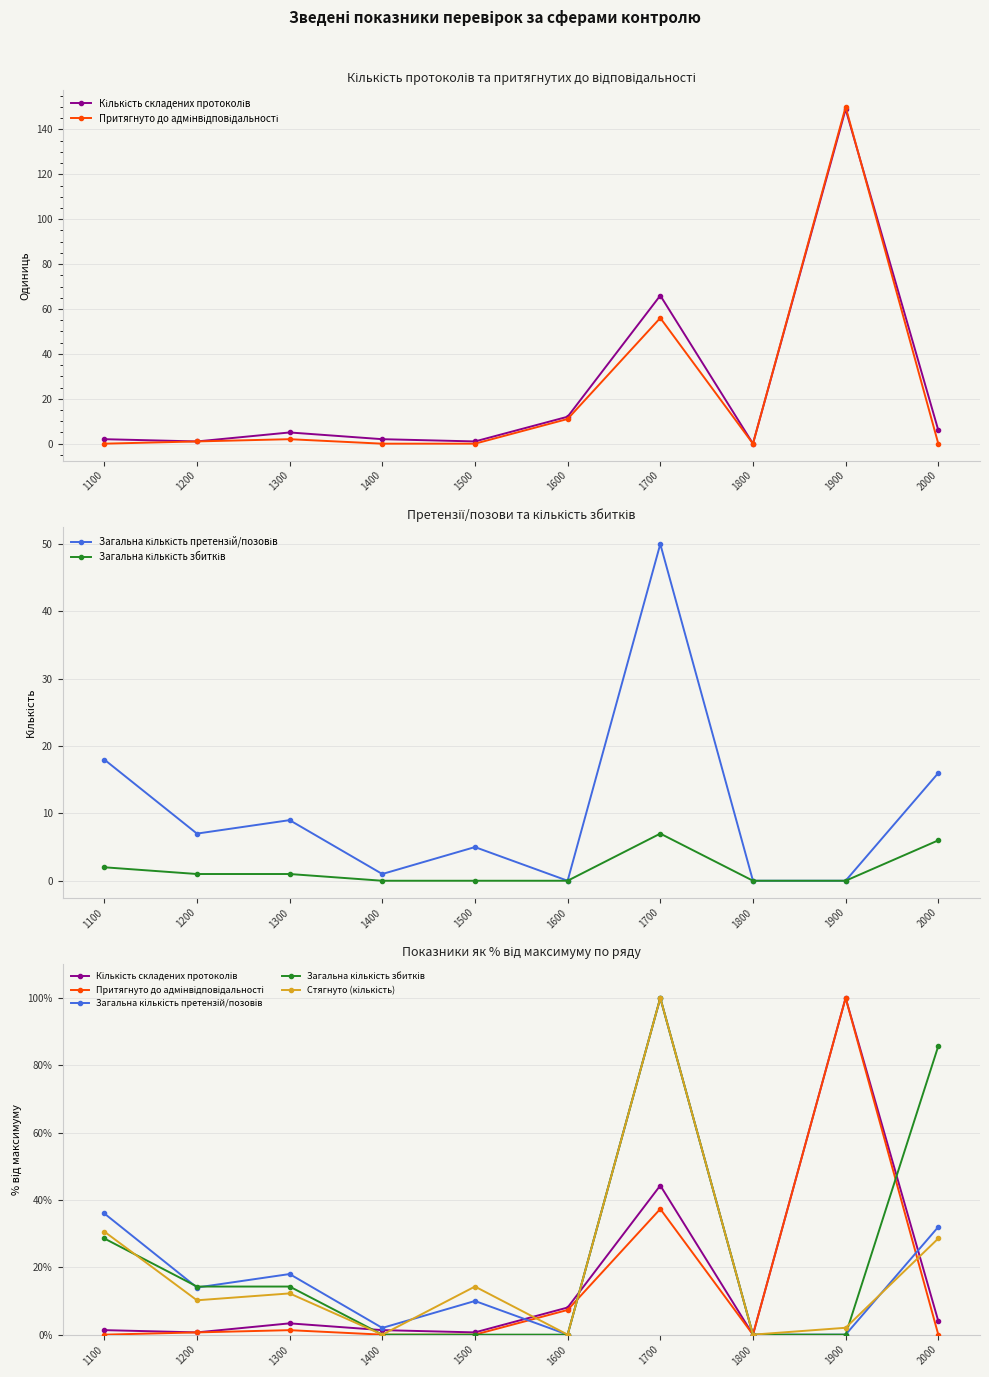

How many distinct data groups are displayed?

5